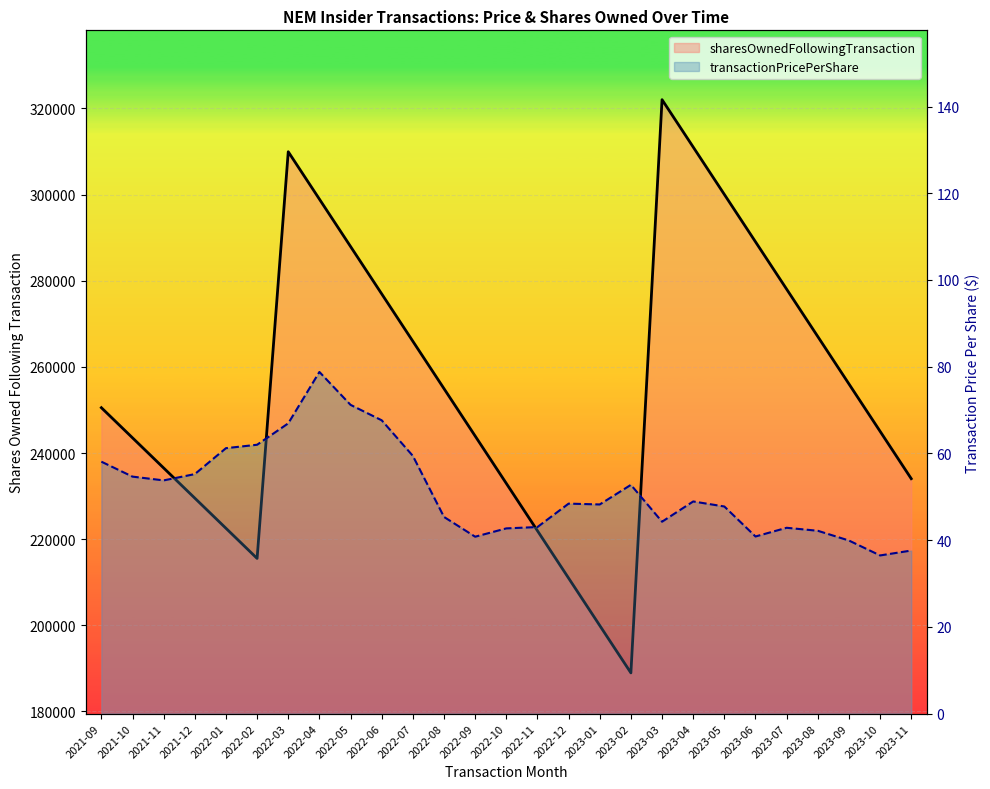

Where is the first local minimum for transactionPricePerShare?

2021-11